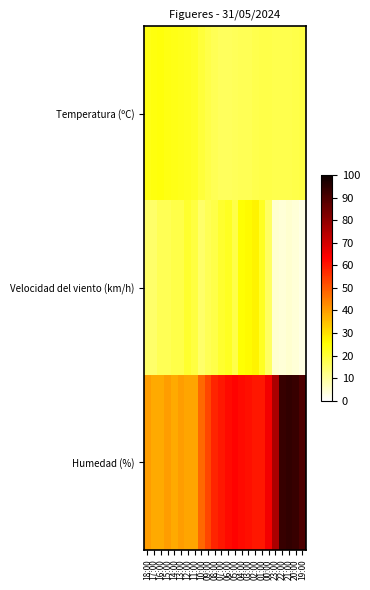

Reading left to right, what are all the values shown in this chart?

Temperatura (ºC): 18:00=23.4	17:00=24.2	16:00=24.4	15:00=23.8	14:00=23.4	13:00=23.0	12:00=22.3	11:00=21.7	10:00=19.9	09:00=18.2	08:00=17.1	07:00=16.2	06:00=16.2	05:00=16.5	04:00=16.8	03:00=17.1	02:00=17.6	01:00=18.1	00:00=18.0	23:00=17.9	22:00=17.7	21:00=17.7	20:00=18.1	19:00=18.7
Velocidad del viento (km/h): 18:00=15.0	17:00=15.0	16:00=17.0	15:00=17.0	14:00=18.0	13:00=18.0	12:00=21.0	11:00=19.0	10:00=15.0	09:00=17.0	08:00=18.0	07:00=21.0	06:00=22.0	05:00=18.0	04:00=25.0	03:00=26.0	02:00=27.0	01:00=22.0	00:00=16.0	23:00=5.0	22:00=4.0	21:00=5.0	20:00=4.0	19:00=3.0
Humedad (%): 18:00=40.0	17:00=38.0	16:00=38.0	15:00=40.0	14:00=38.0	13:00=40.0	12:00=39.0	11:00=39.0	10:00=48.0	09:00=53.0	08:00=58.0	07:00=60.0	06:00=62.0	05:00=63.0	04:00=62.0	03:00=61.0	02:00=60.0	01:00=60.0	00:00=65.0	23:00=76.0	22:00=93.0	21:00=94.0	20:00=93.0	19:00=90.0